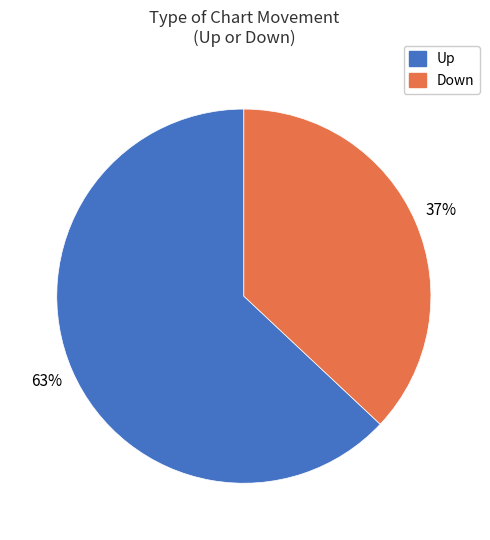

Is there a majority slice in this chart?

Yes